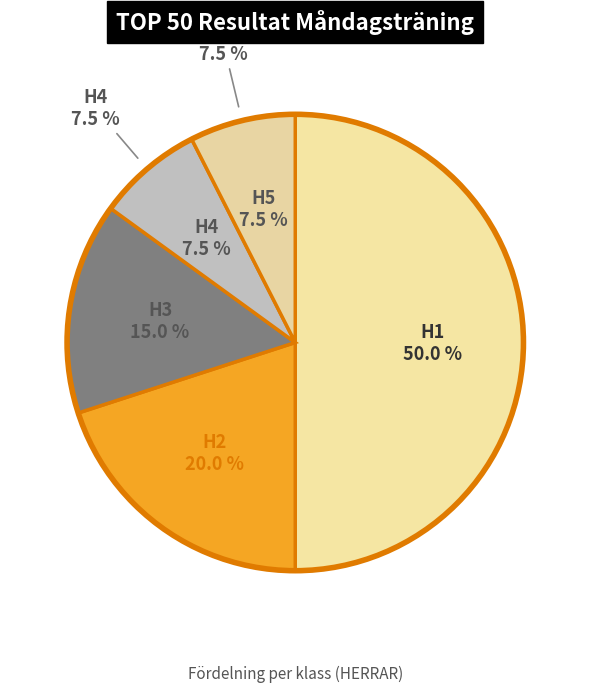

How much of the chart is everything except H3?

85.0%